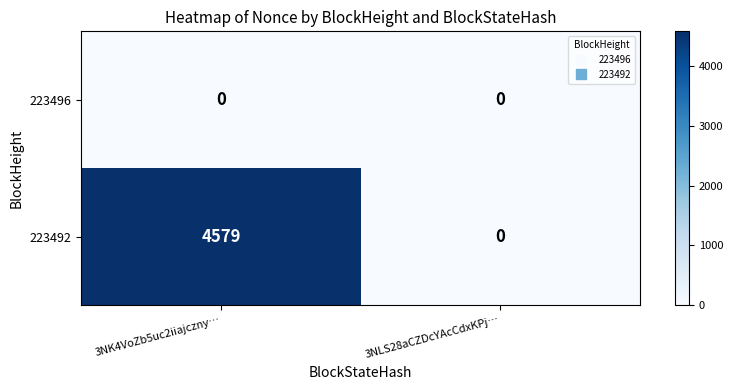

How many distinct data groups are displayed?

2